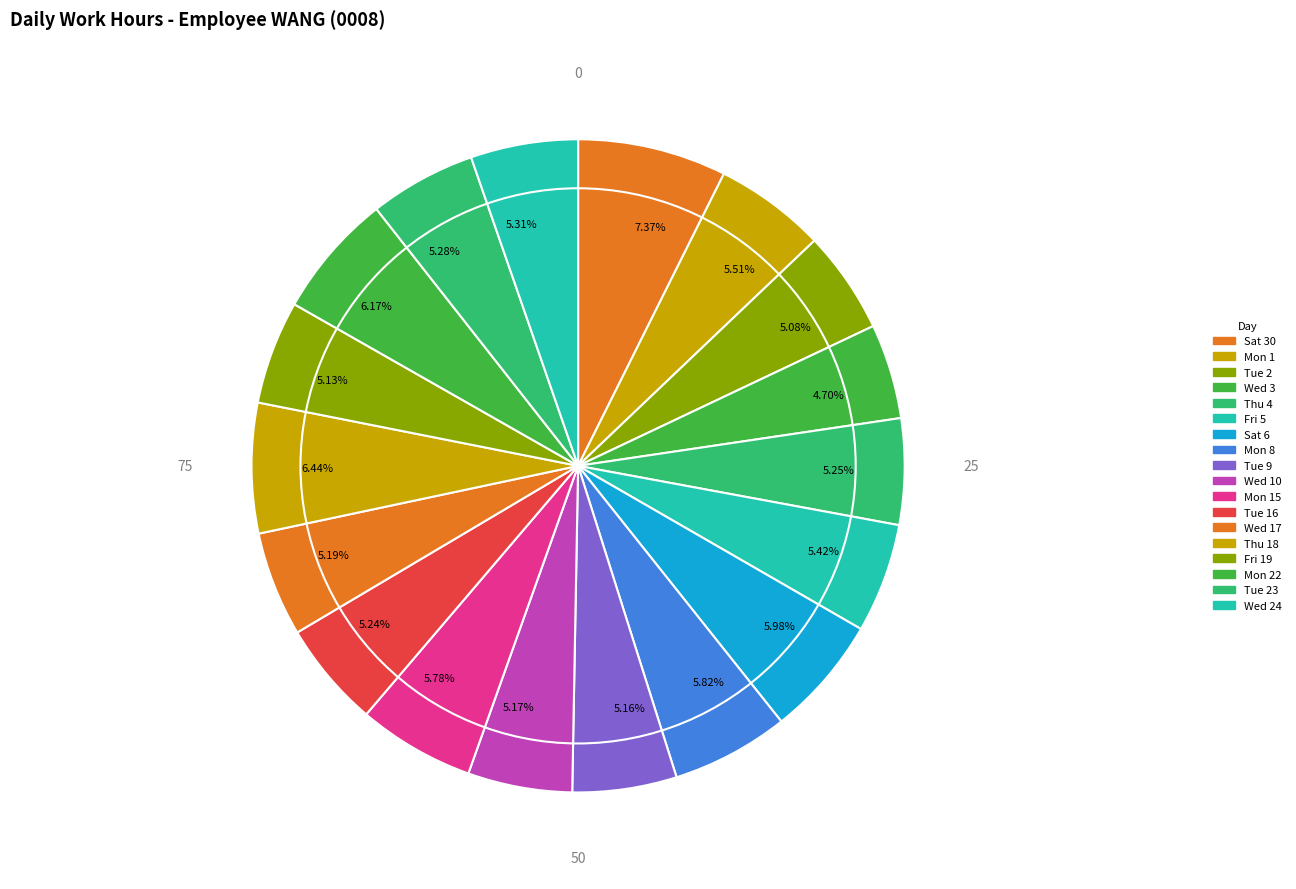

Is there a majority slice in this chart?

No